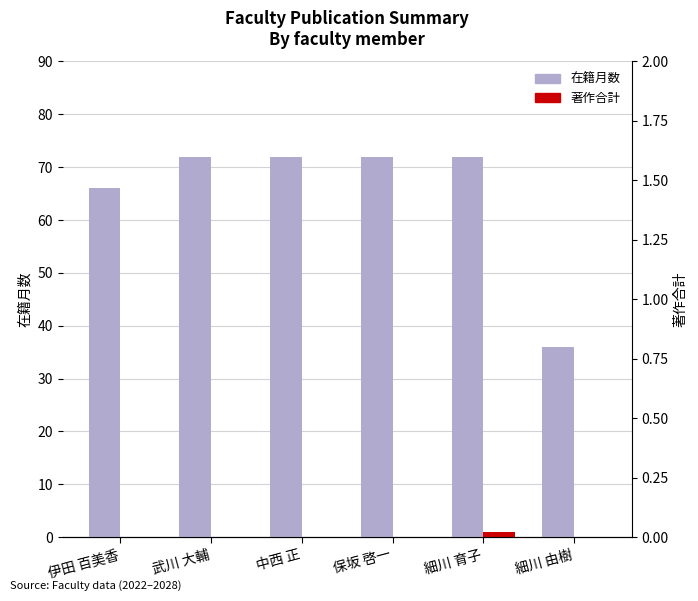

List the labels in order of 在籍月数 value, largest first.

武川 大輔, 中西 正, 保坂 啓一, 細川 育子, 伊田 百美香, 細川 由樹